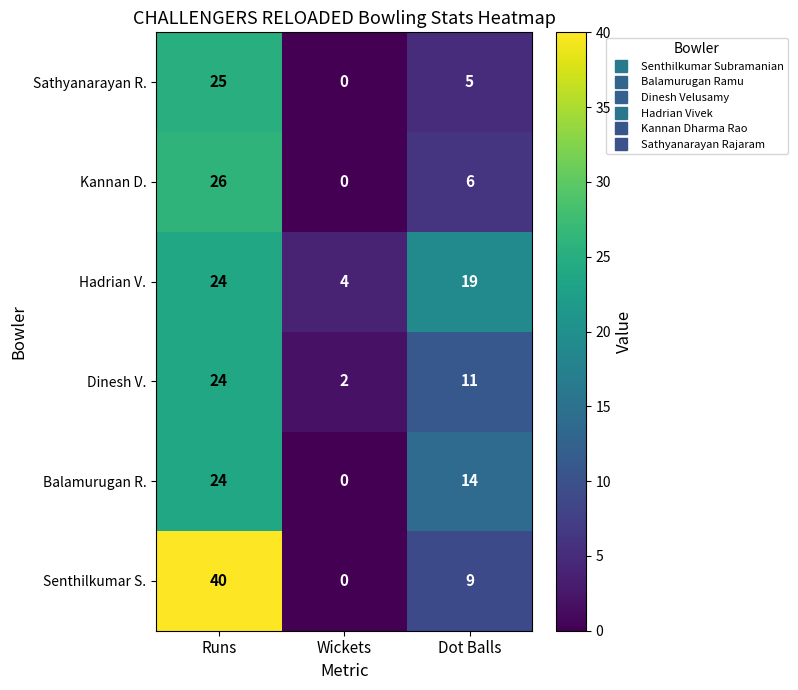

What is the average value of the Dinesh V. series?

12